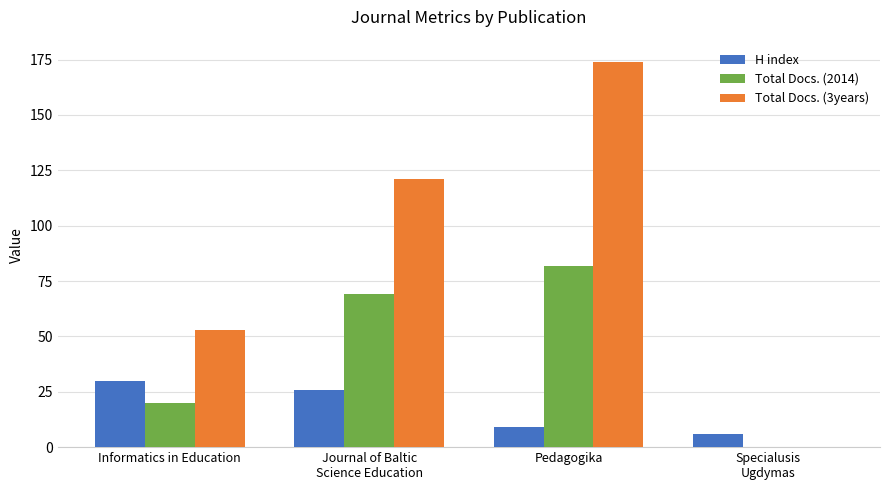

The Total Docs. (3years) series shows 32 at Informatics in Education. True or false?

False